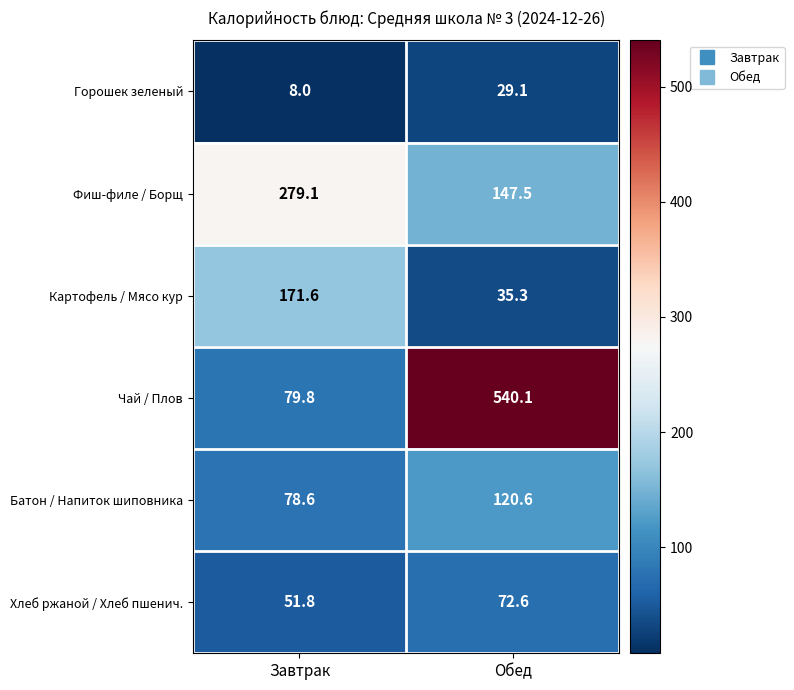

What is the approximate value of Хлеб ржаной / Хлеб пшенич. at Обед?

72.6